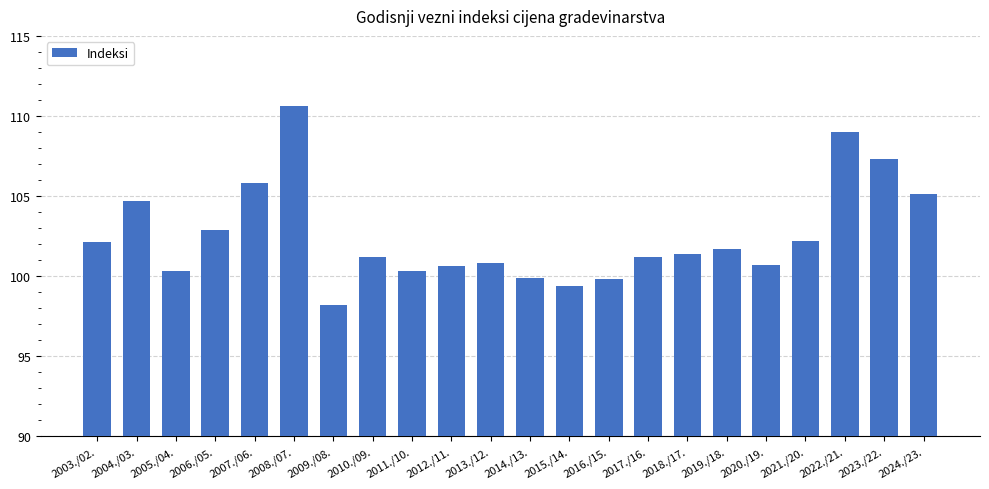

The value at 2004./03. is 104.7. True or false?

True